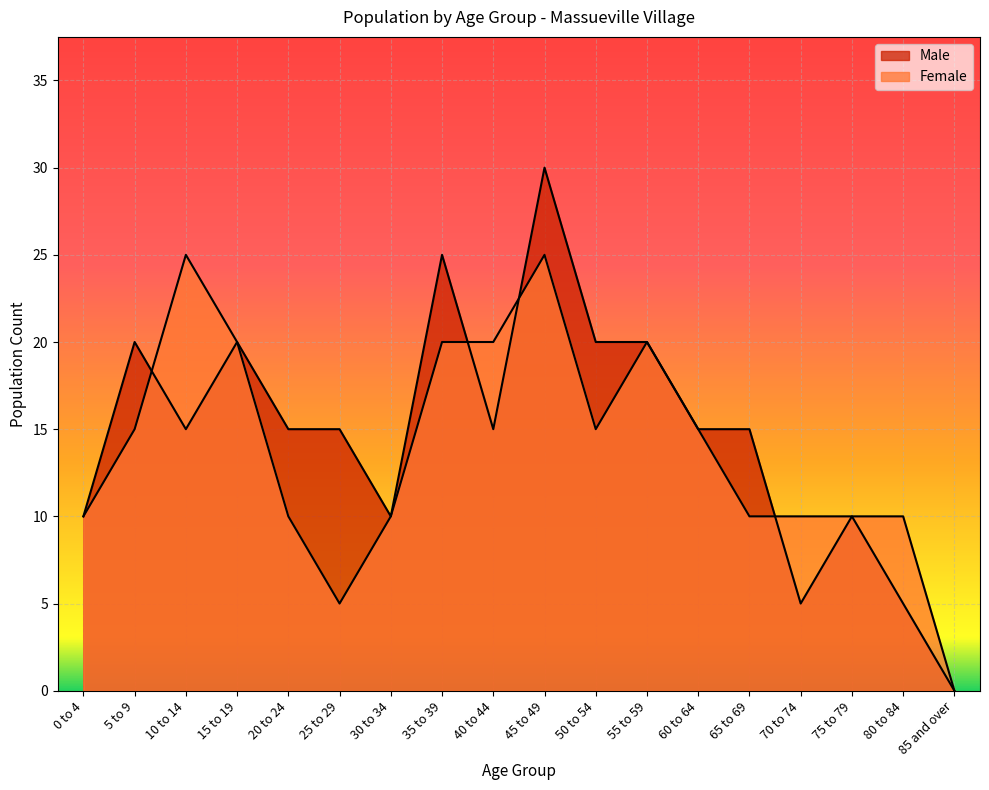

Where is Male nearest to the value 15?

10 to 14